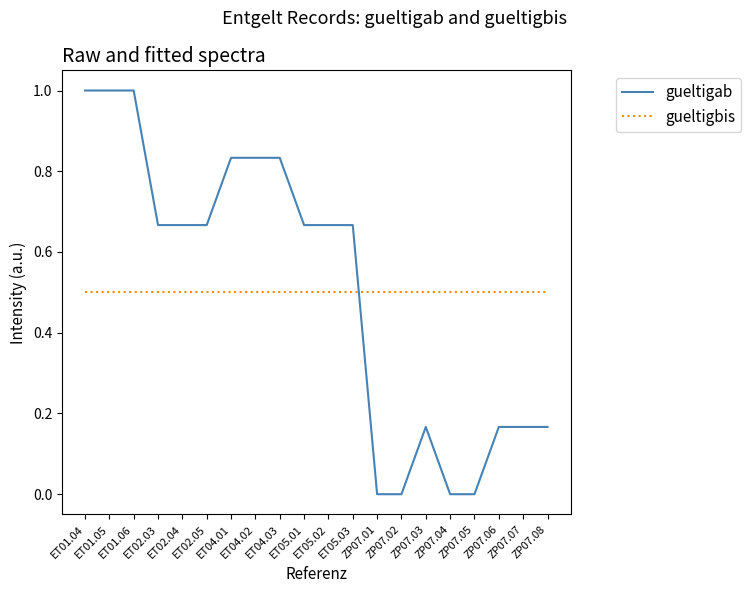

Rank the series by their maximum value, from highest to lowest.

gueltigab, gueltigbis